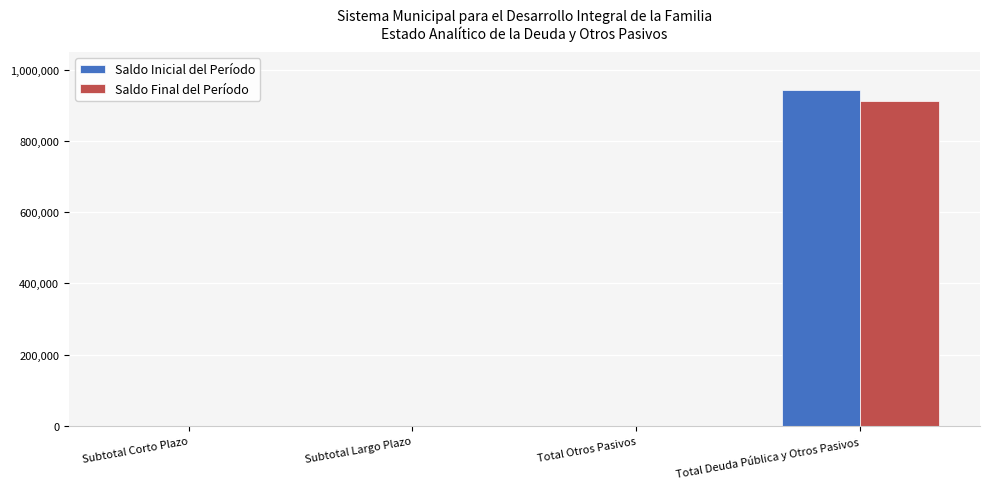

Count the number of data series in this chart.

2